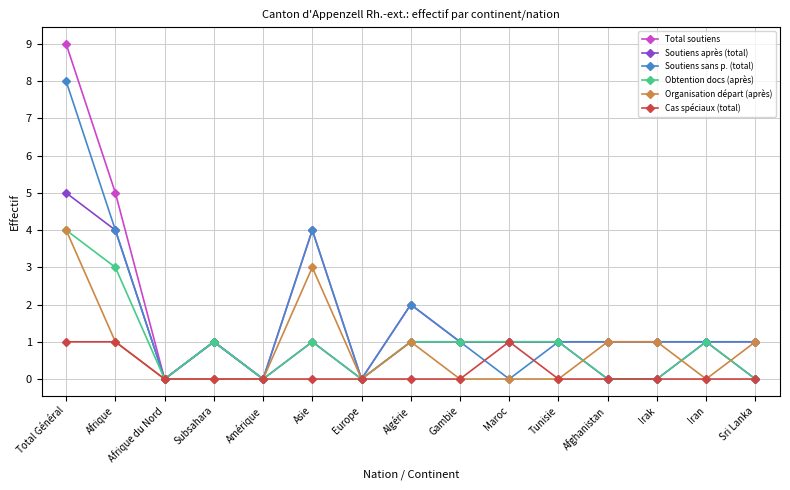

What position from the left is Afrique du Nord?

3